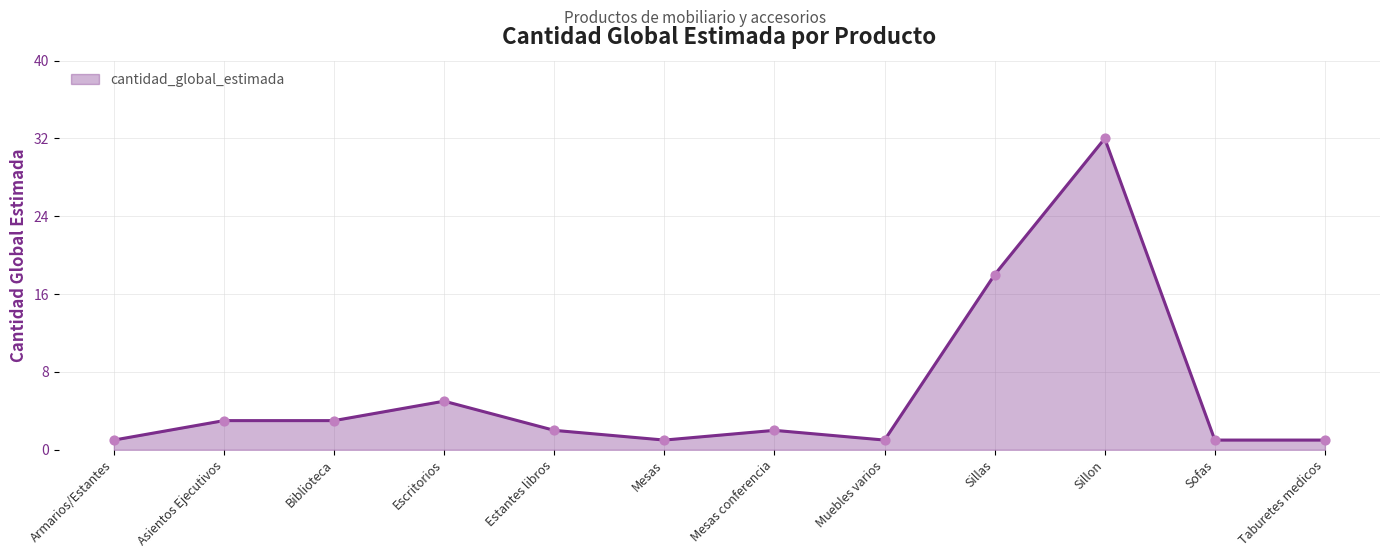

Approximately how many times larger is the value at Escritorios compared to Armarios/Estantes?

5.0